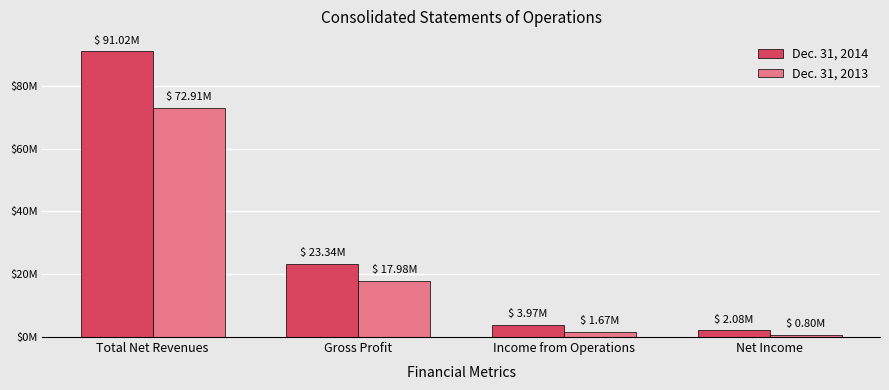

Which category has the lowest value across all series?

Net Income